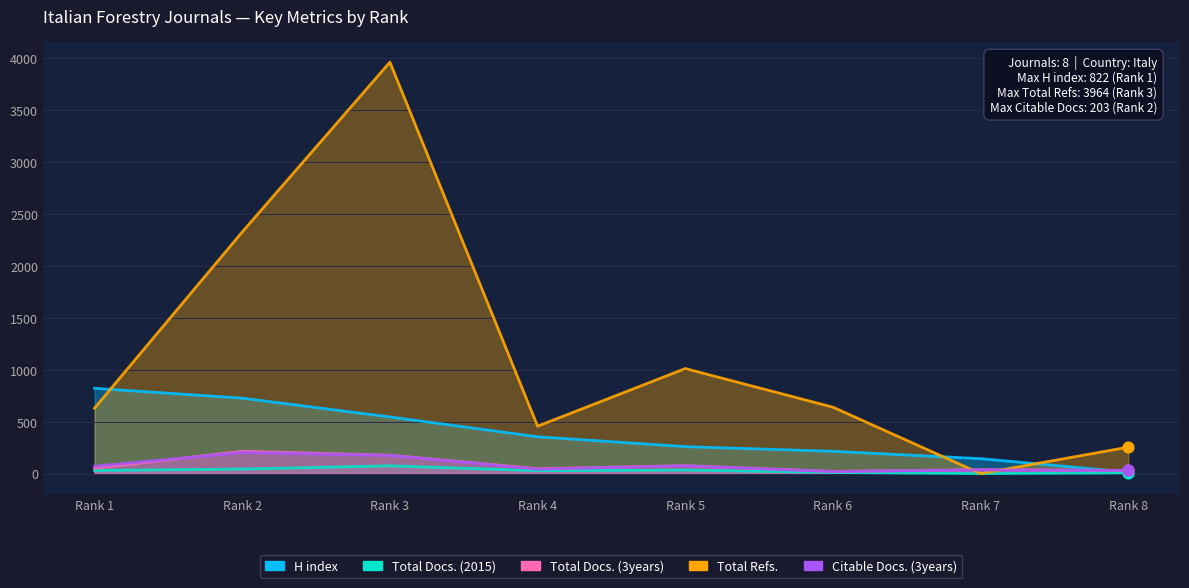

Which series reaches the maximum Y coordinate?

Total Refs.